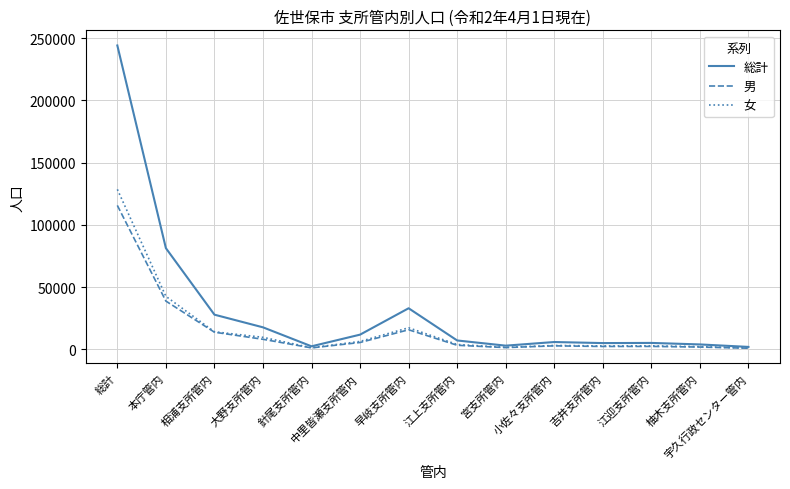

What position from the right is 宮支所管内?

6